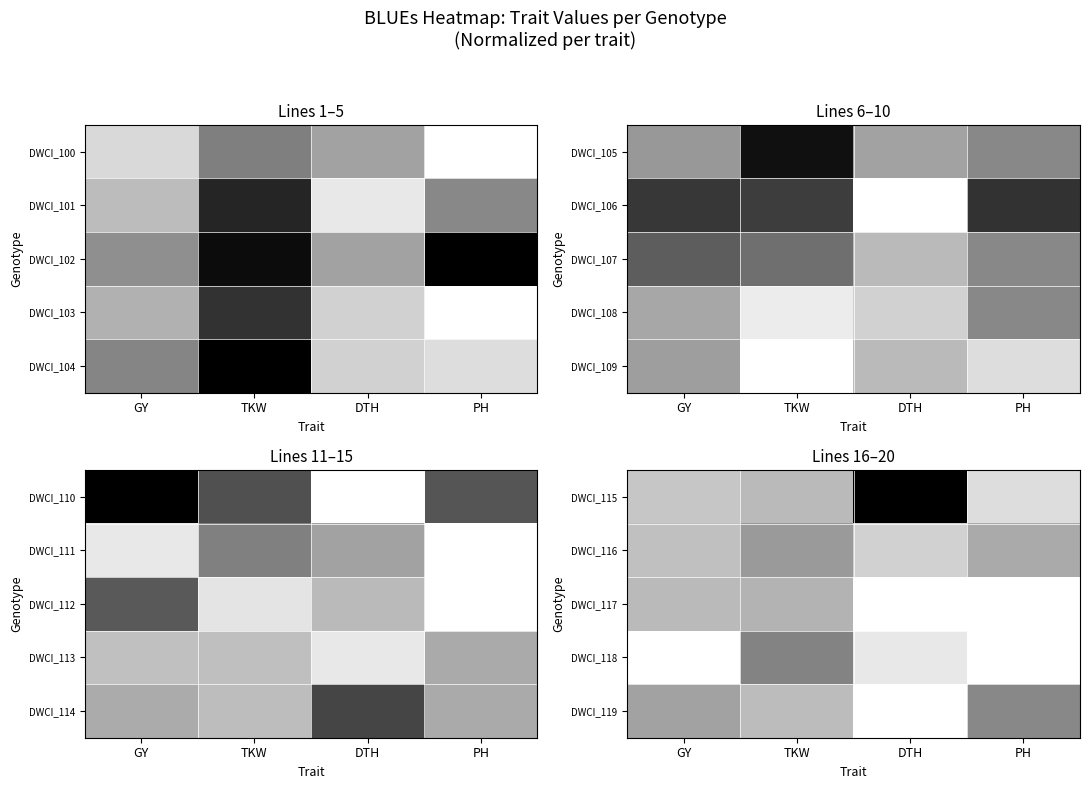

Is it true that DWCI_117 equals 0.2 at DTH?

False